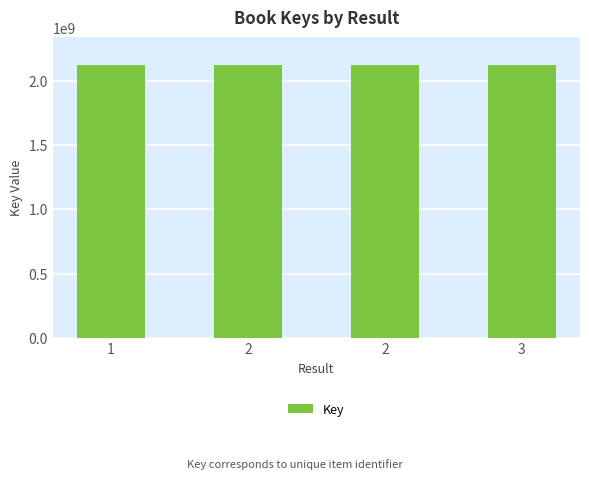

The value at 1 is 3133308226. True or false?

False